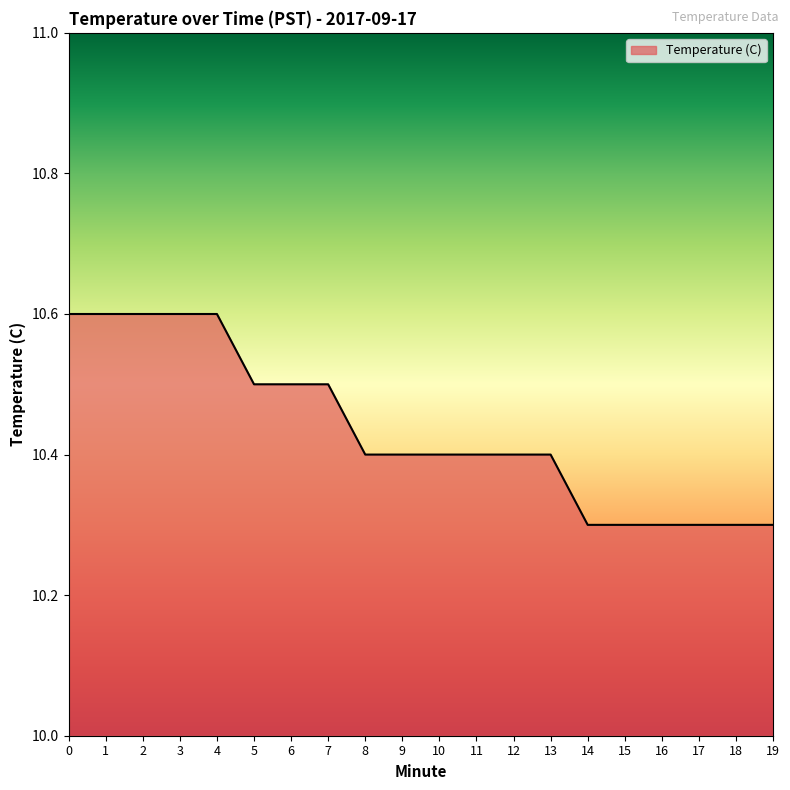

Does the chart have visible grid lines?

No